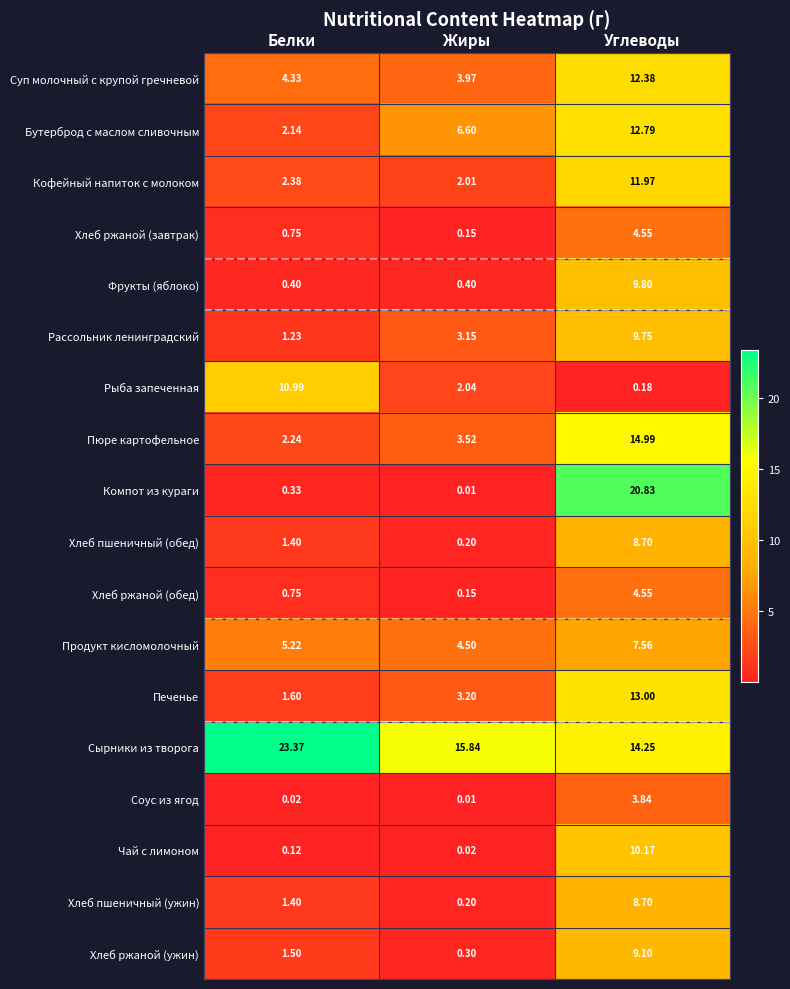

At which category is the sum across all series the highest?

Углеводы